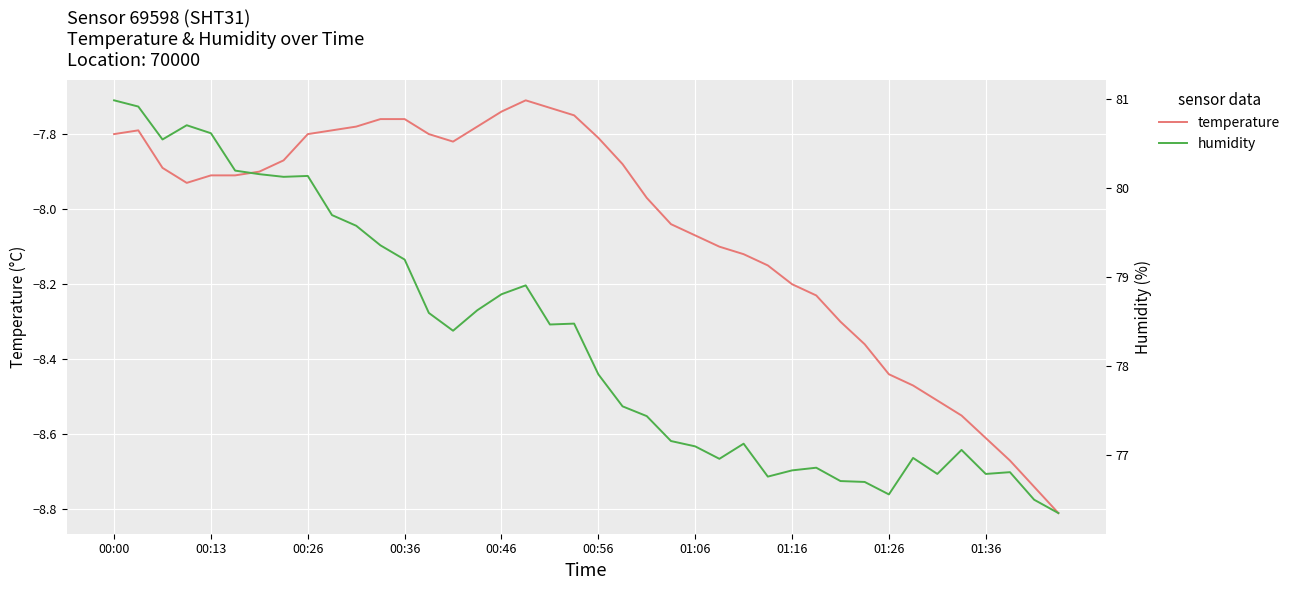

What position from the left is 37?

38